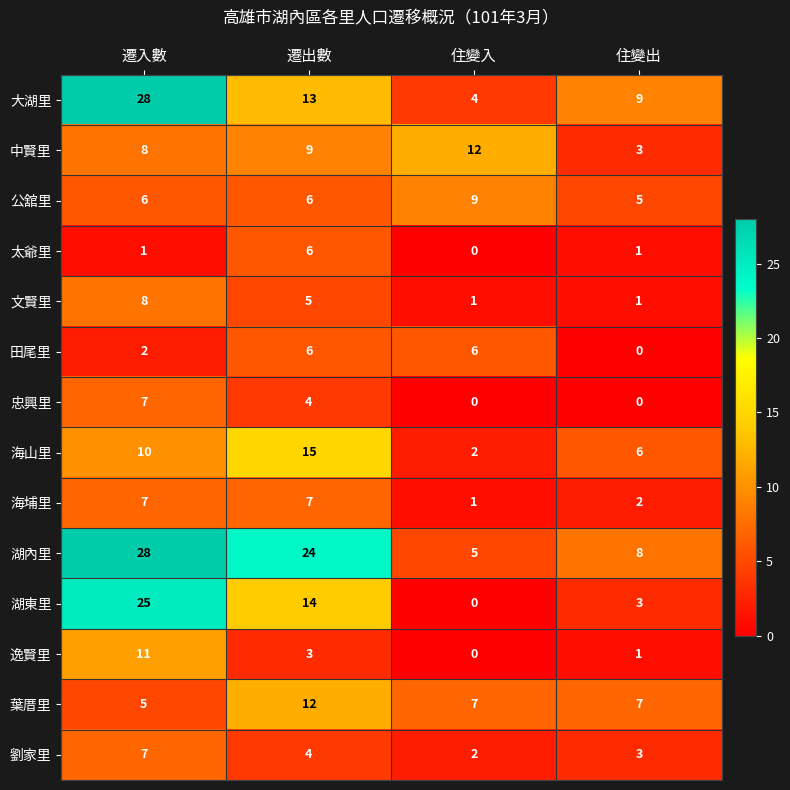

Rank the categories by 湖內里 value from lowest to highest.

住變入, 住變出, 遷出數, 遷入數